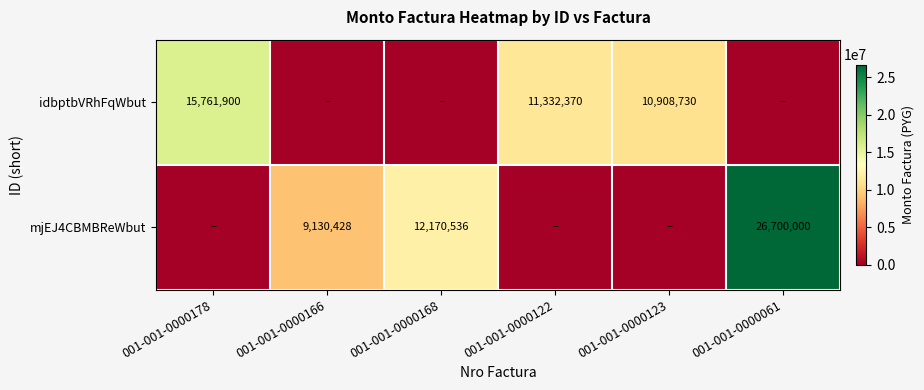

The value of idbptbVRhFqWbut at 001-001-0000122 is 11332370. True or false?

True